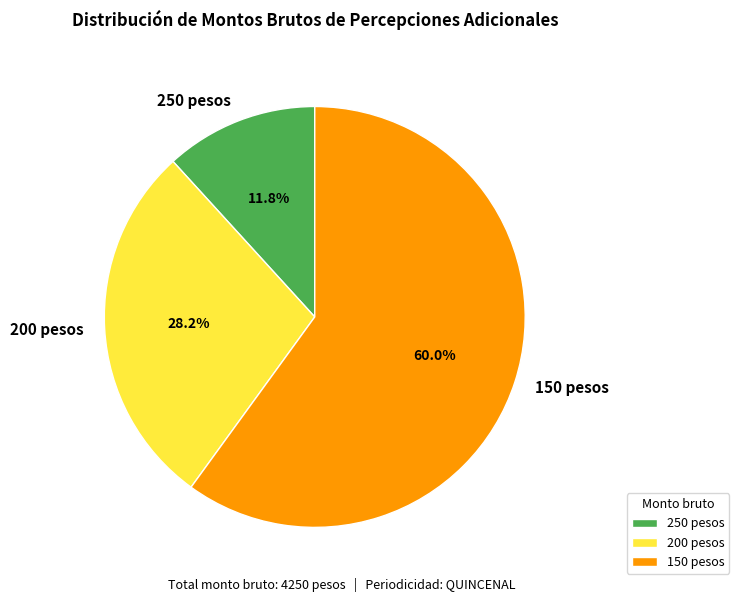

How many slices are in this pie chart?

3